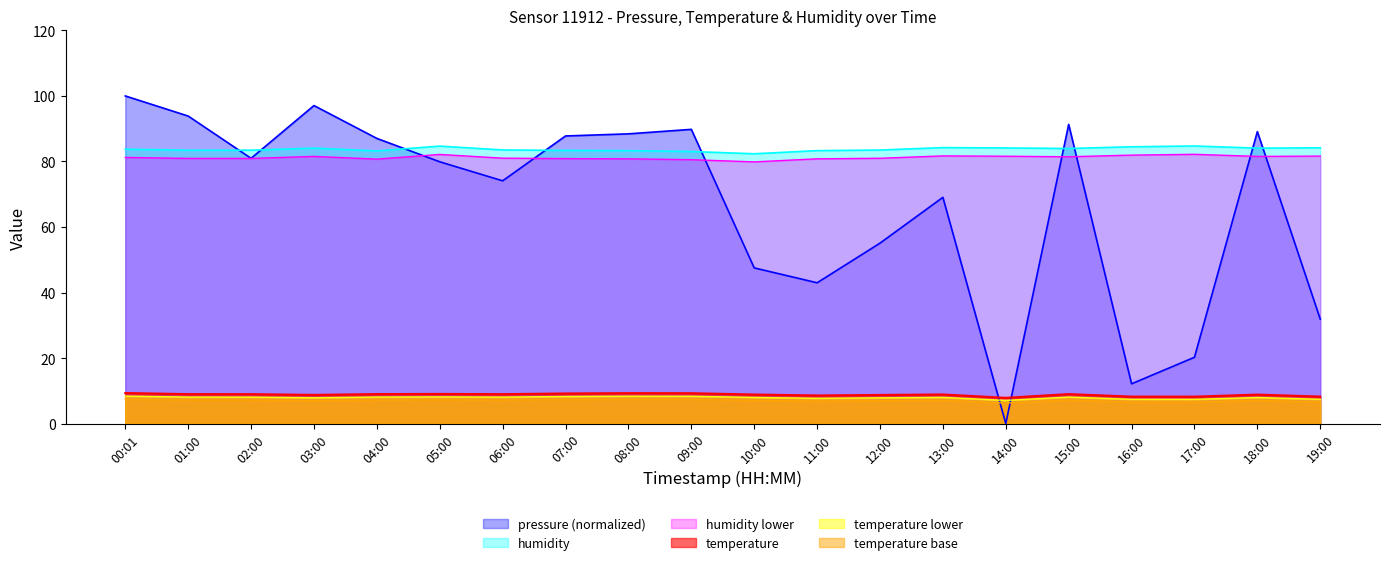

What is the difference between the maximum and minimum values in the temperature series?

1.5